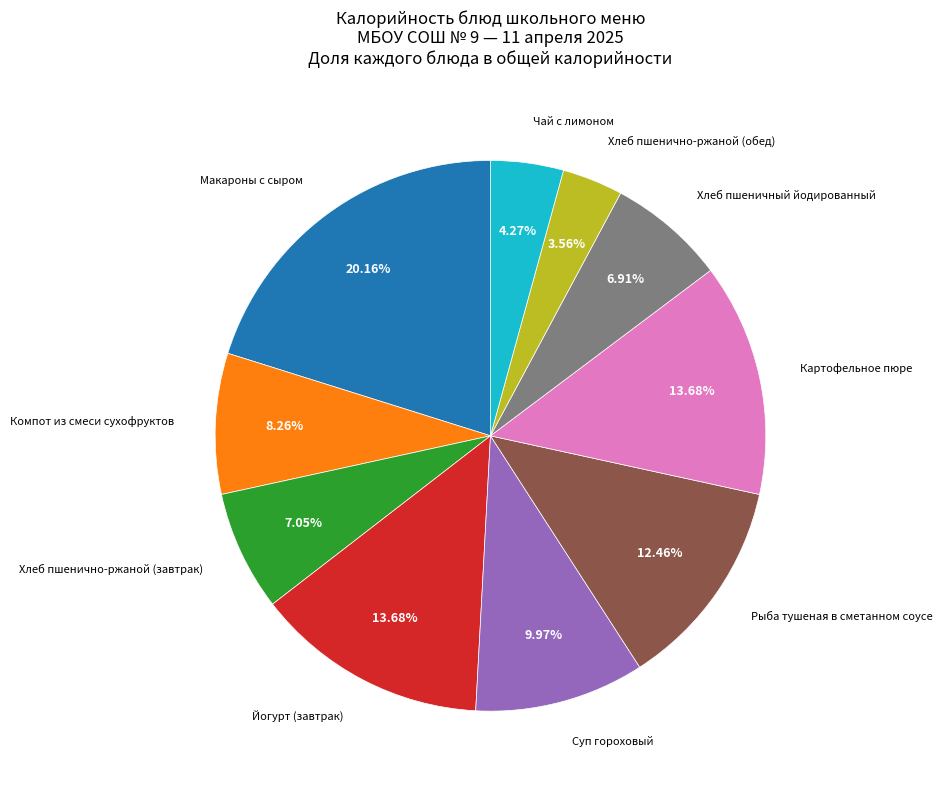

Does any single category account for the majority?

No